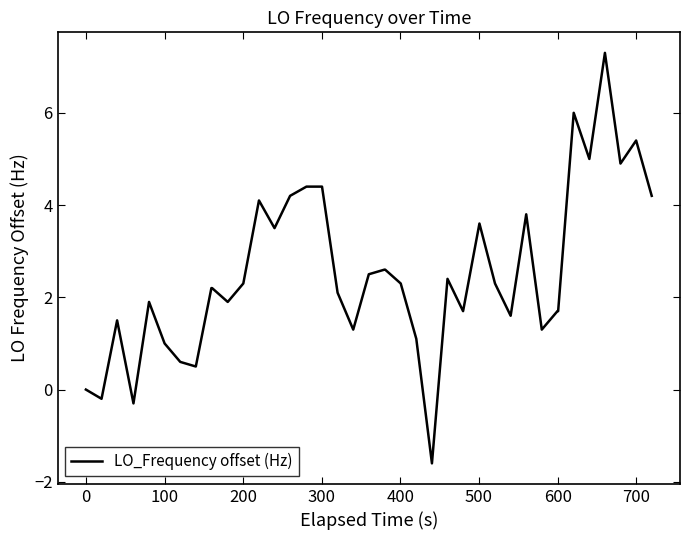

What is the difference between the maximum and minimum values?

8.9